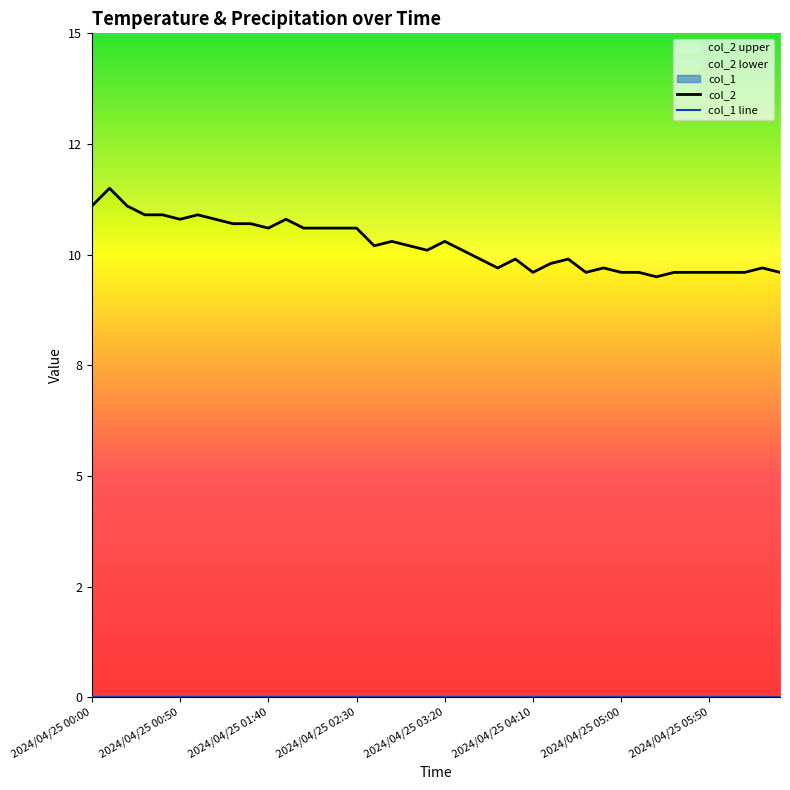

Reading right to left, extract all data points from this chart.

col_2: 9.6	9.7	9.6	9.6	9.6	9.6	9.6	9.5	9.6	9.6	9.7	9.6	9.9	9.8	9.6	9.9	9.7	9.9	10.1	10.3	10.1	10.2	10.3	10.2	10.6	10.6	10.6	10.6	10.8	10.6	10.7	10.7	10.8	10.9	10.8	10.9	10.9	11.1	11.5	11.1
col_1 line: 0.0	0.0	0.0	0.0	0.0	0.0	0.0	0.0	0.0	0.0	0.0	0.0	0.0	0.0	0.0	0.0	0.0	0.0	0.0	0.0	0.0	0.0	0.0	0.0	0.0	0.0	0.0	0.0	0.0	0.0	0.0	0.0	0.0	0.0	0.0	0.0	0.0	0.0	0.0	0.0